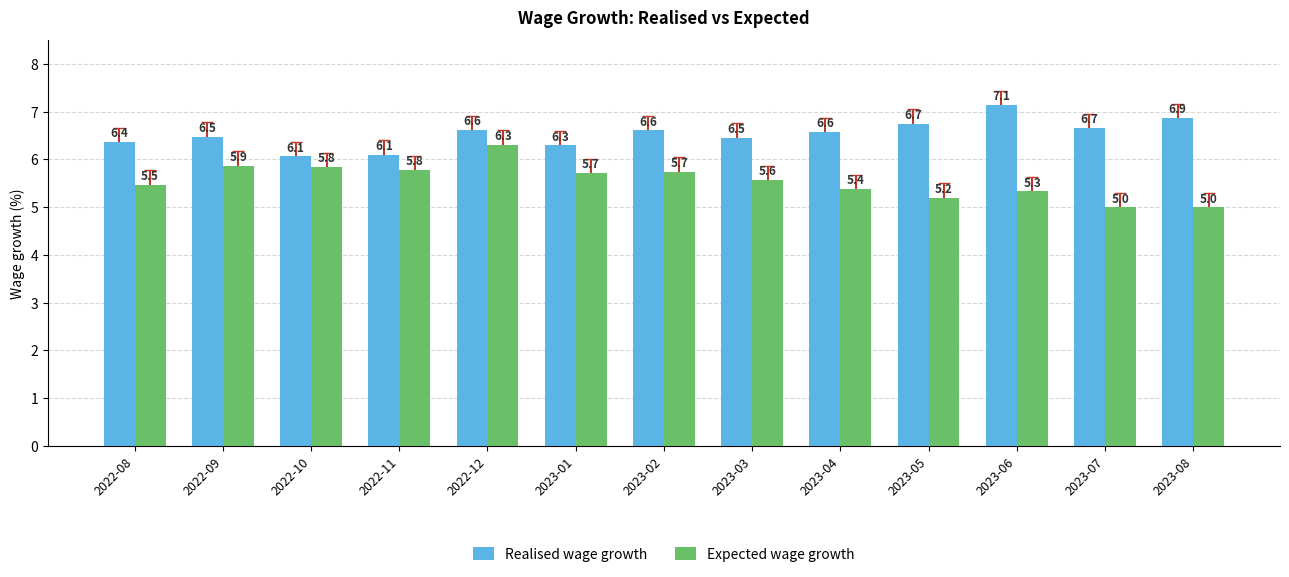

What is the approximate value of Realised wage growth at 2023-01?

6.3